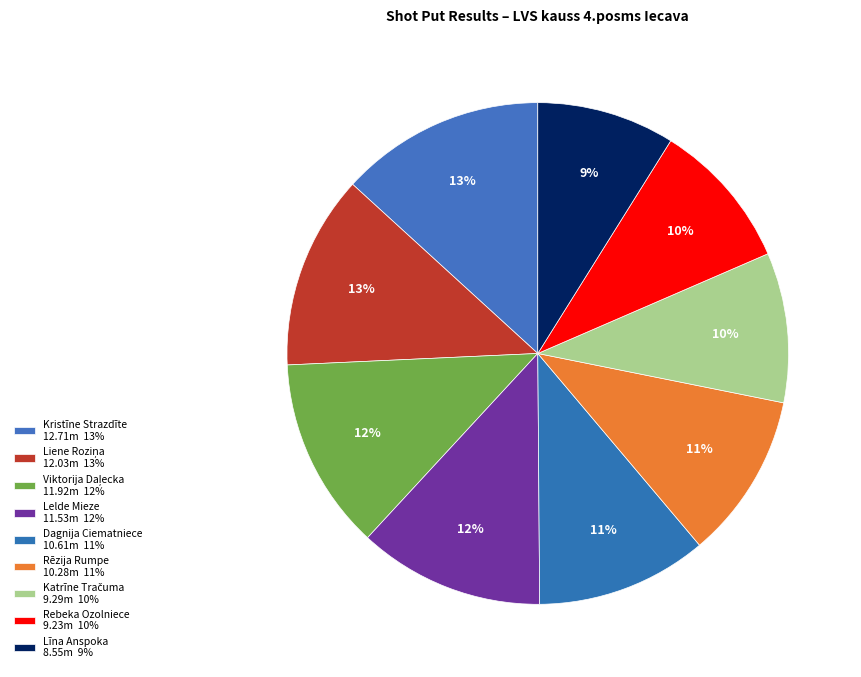

The Līna Anspoka slice represents 1% of the pie. True or false?

False